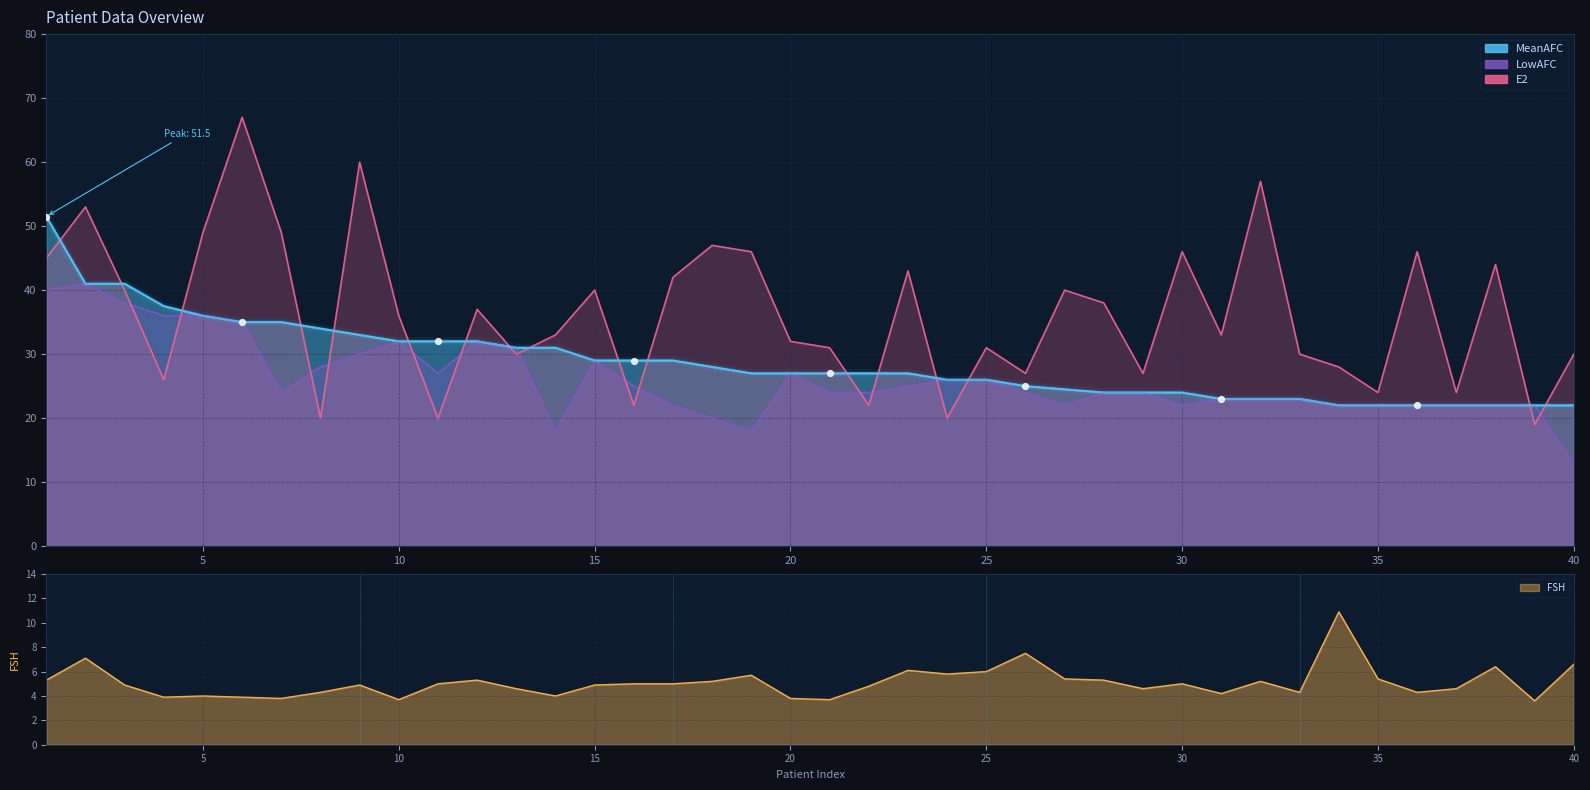

Which series contains the lowest Y value?

FSH